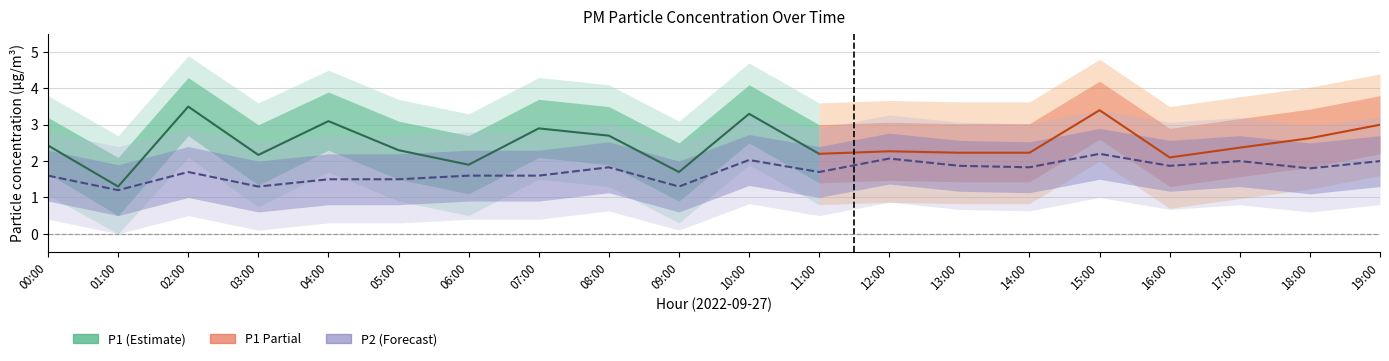

Approximately how many times larger is the value at 09:00 compared to 14:00?

0.7